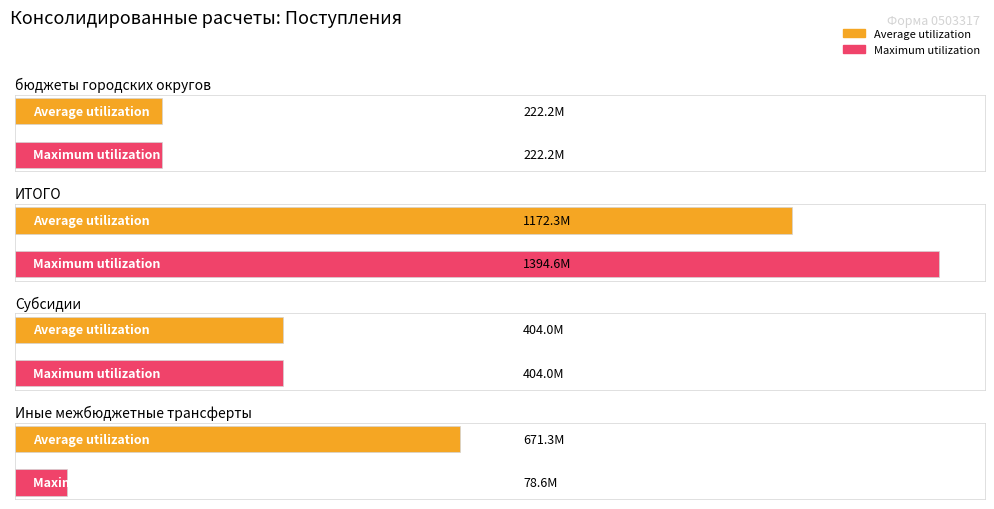

What is the difference between the maximum and minimum values in the Maximum utilization series?

1315989632.9